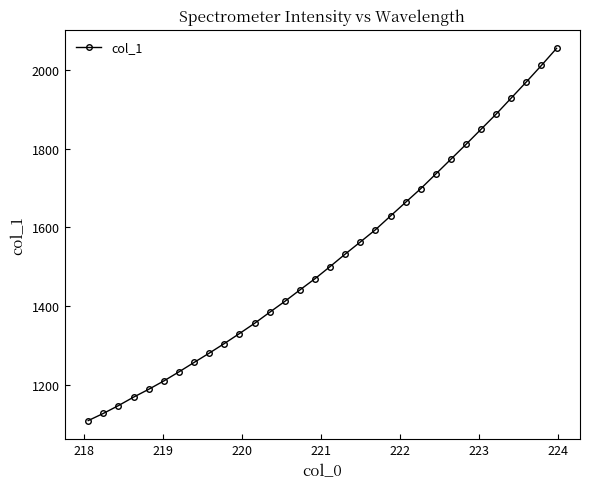

What is the difference between the maximum and minimum values?

943.8